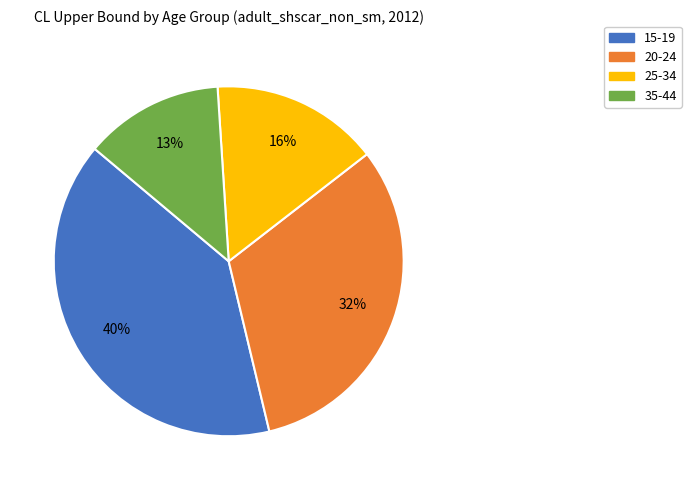

What percentage is the 15-19 slice, to the nearest percent?

40%